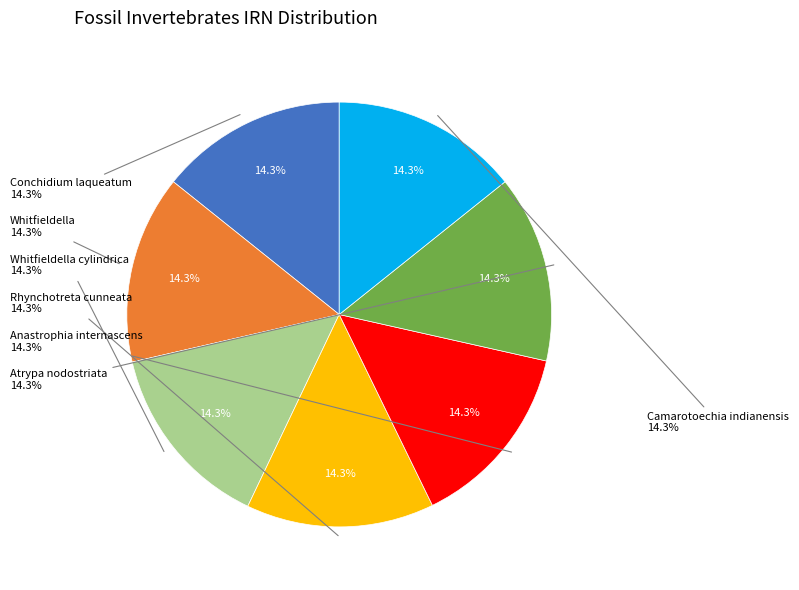

Is there a majority slice in this chart?

No